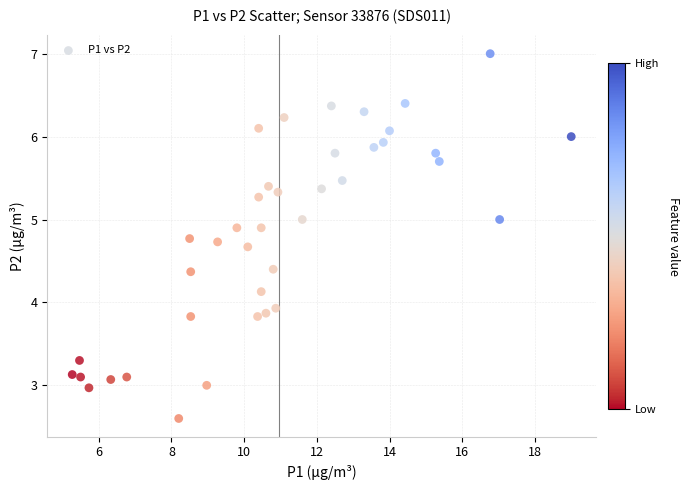

What is the range of X values (max minus min)?

13.7